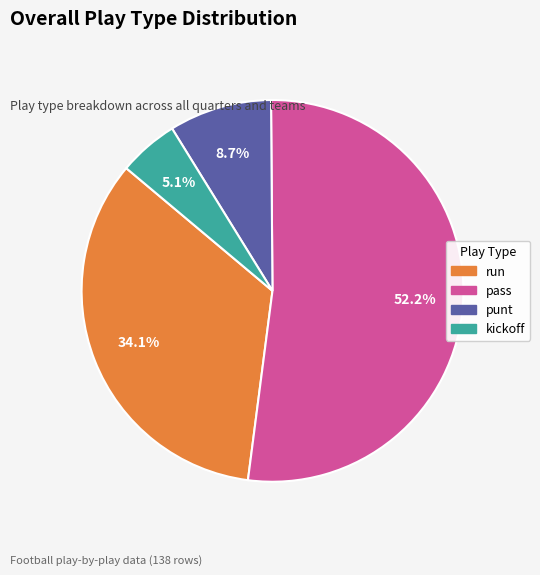

Is it true that kickoff is 18% of the pie?

False